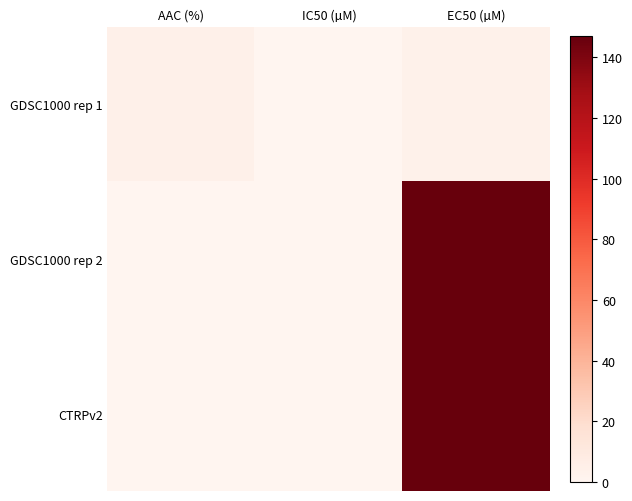

How many distinct data groups are displayed?

3